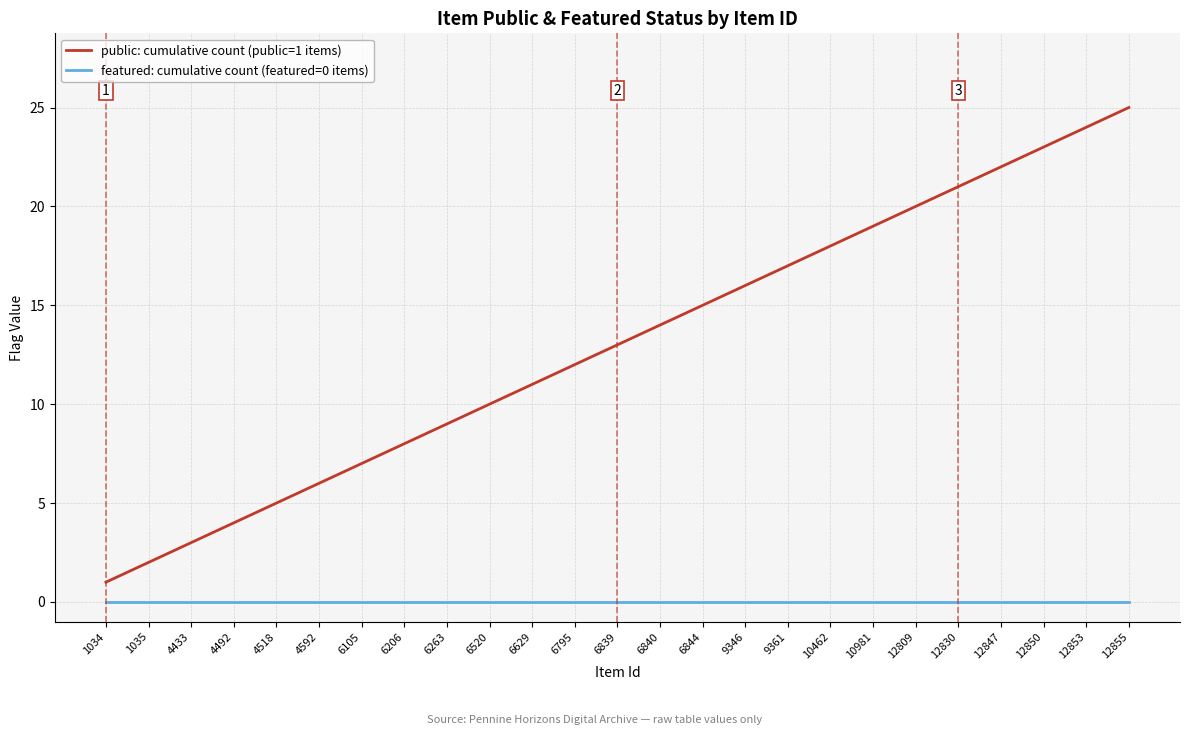

Which series has the largest total across all categories?

public: cumulative count (public=1 items)